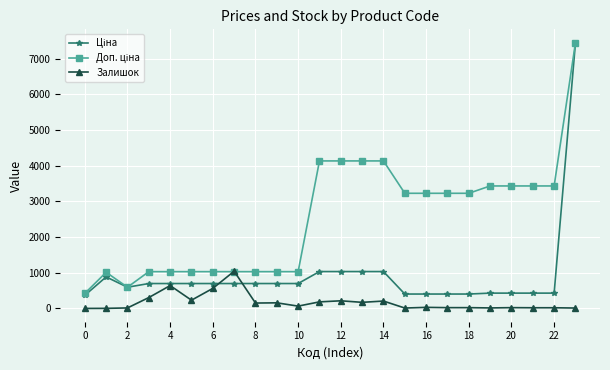

True or false: Залишок has more than 0 points higher than both neighbors.

True